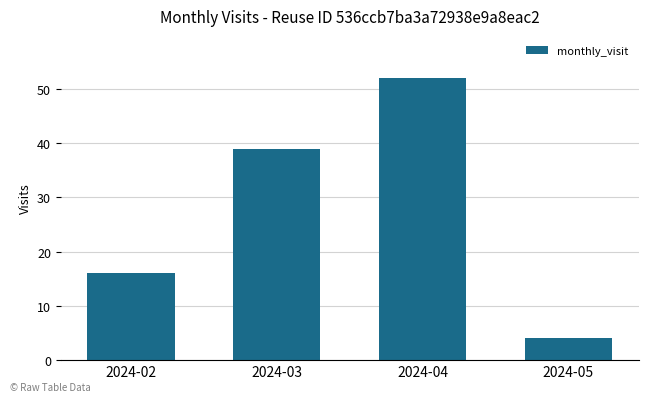

The value at 2024-05 is 4. True or false?

True